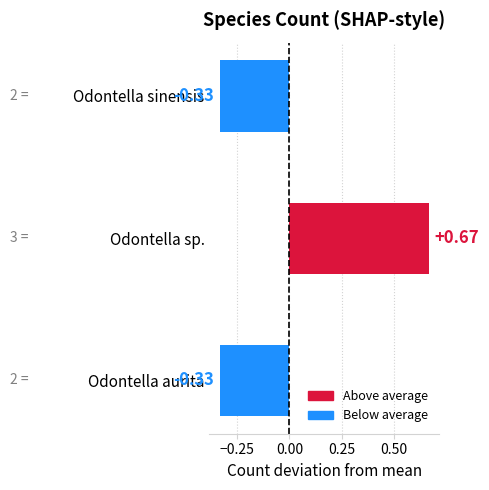

How many values are below 0?

2